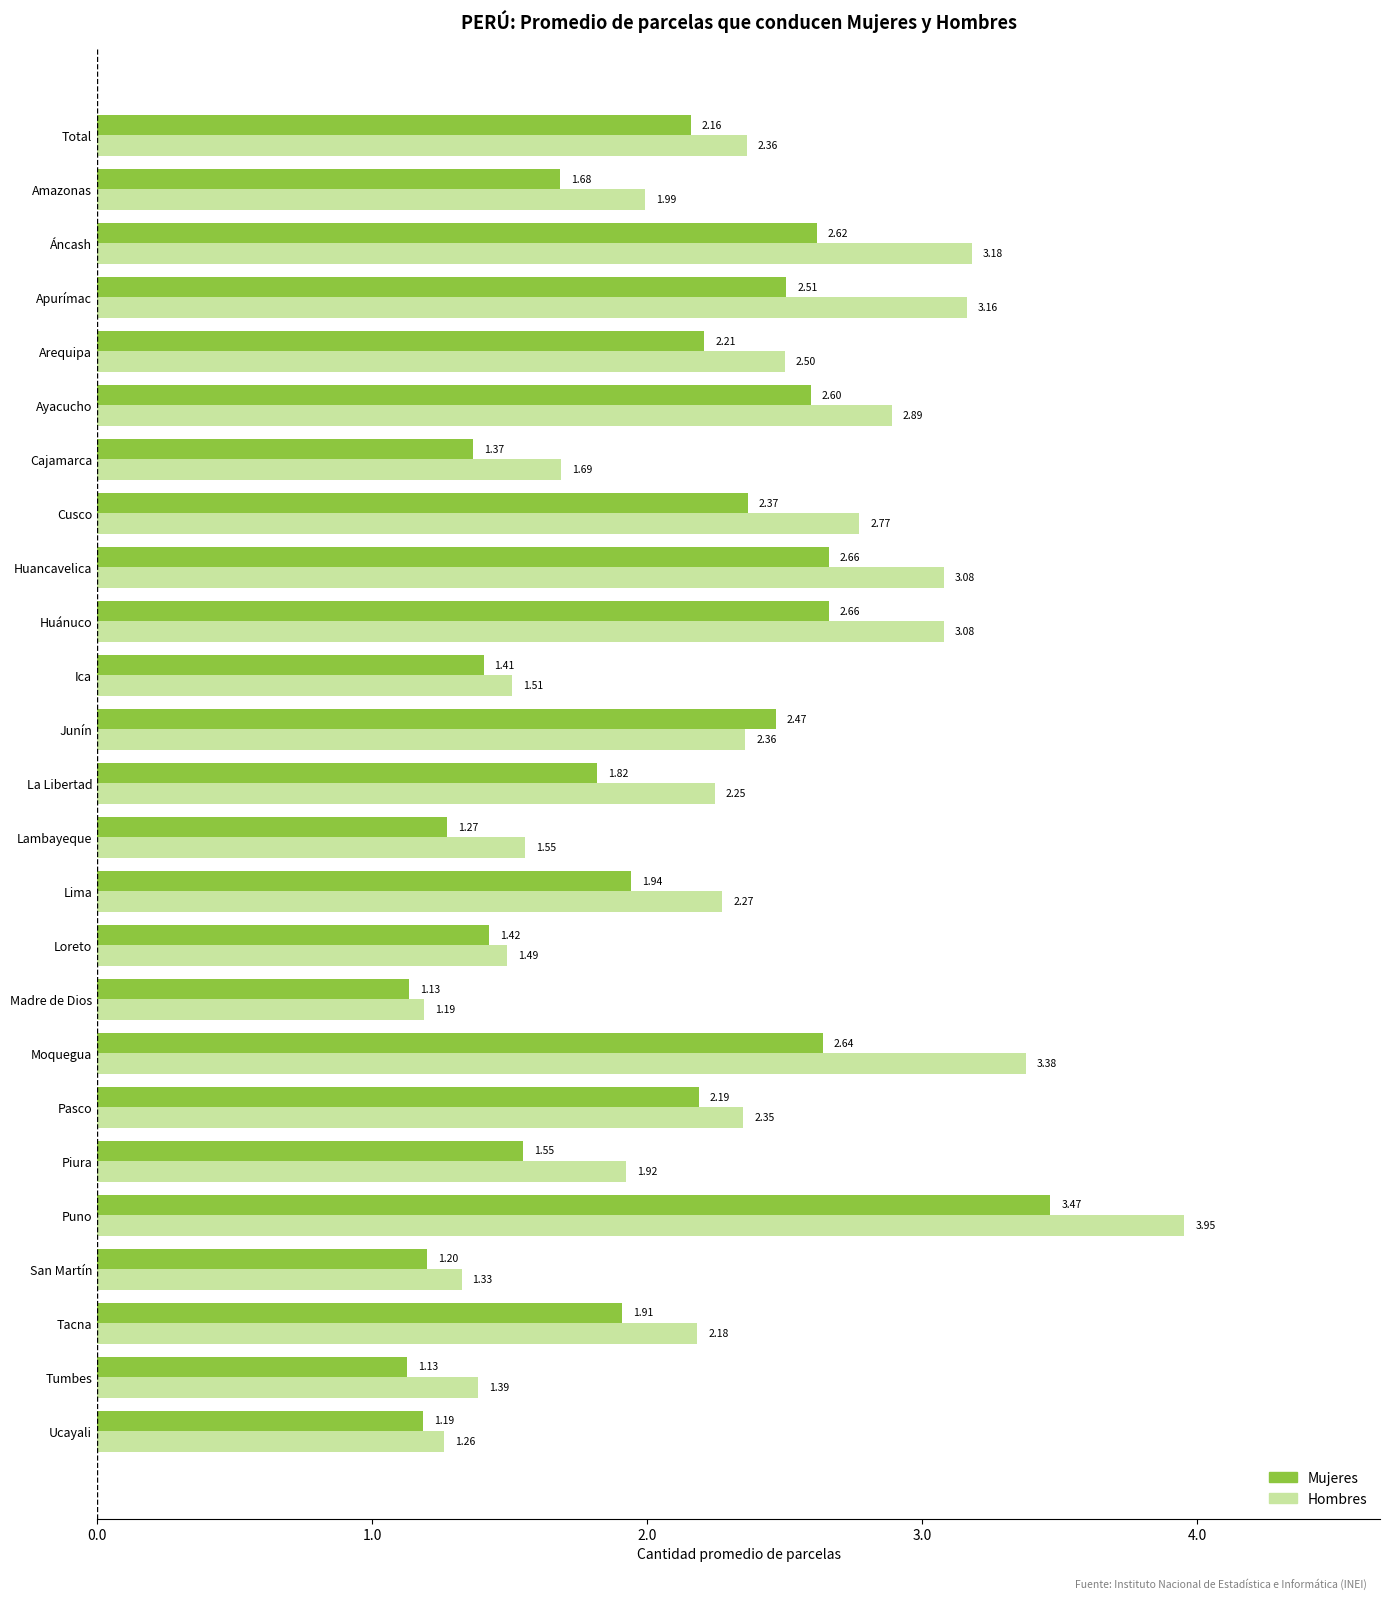

Rank the series by their maximum value, from lowest to highest.

Mujeres, Hombres